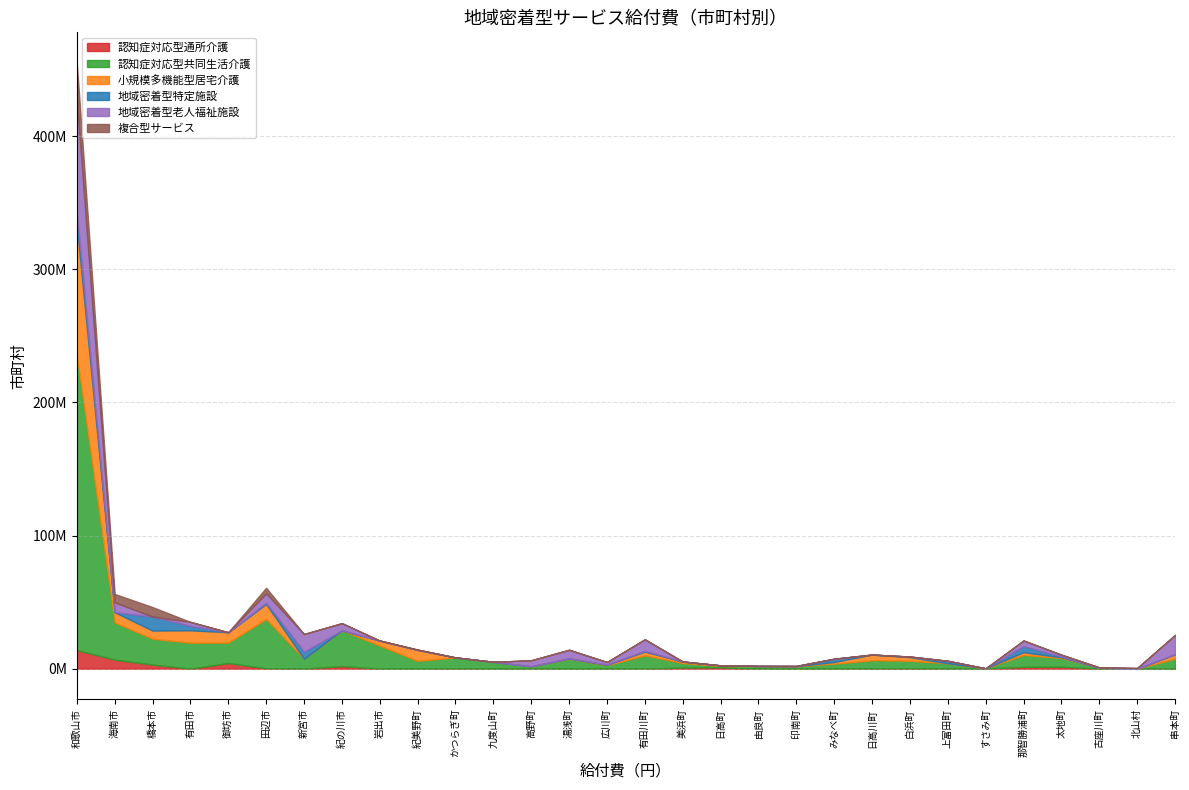

At which label does 小規模多機能型居宅介護 first exceed 1101627?

和歌山市